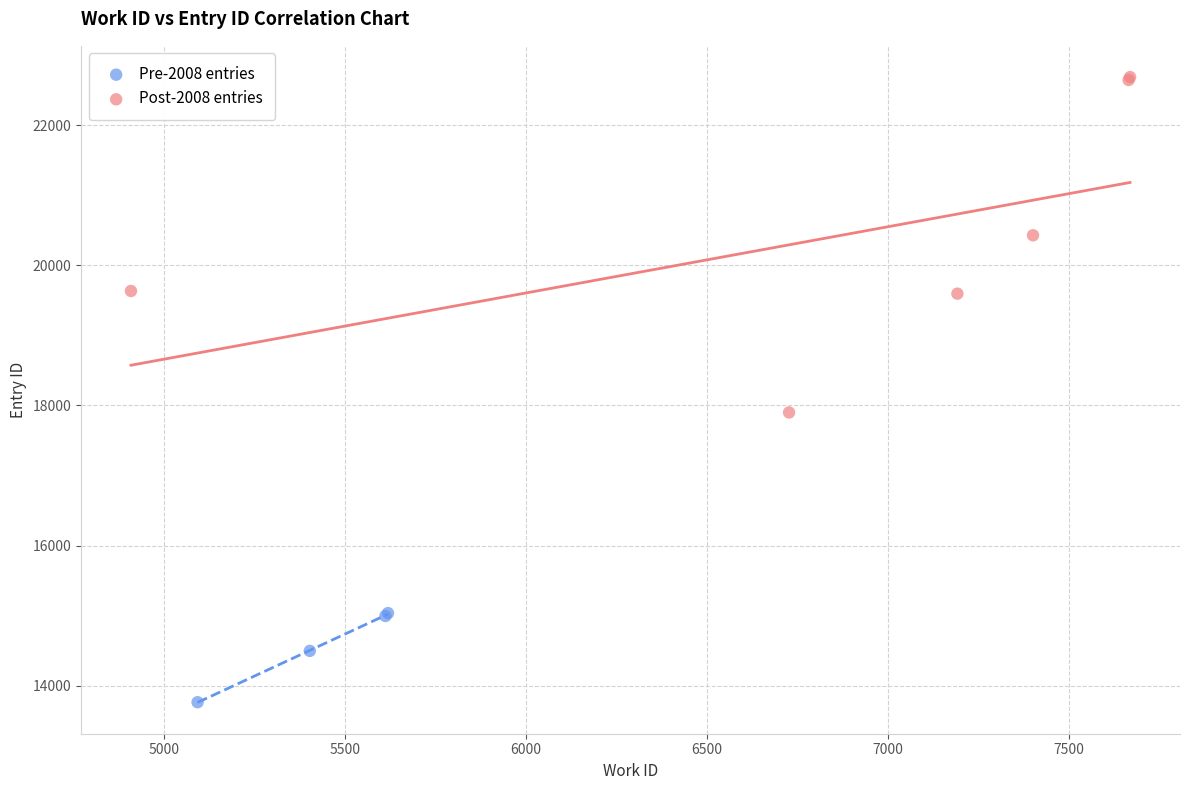

Which series contains the lowest Y value?

Pre-2008 entries